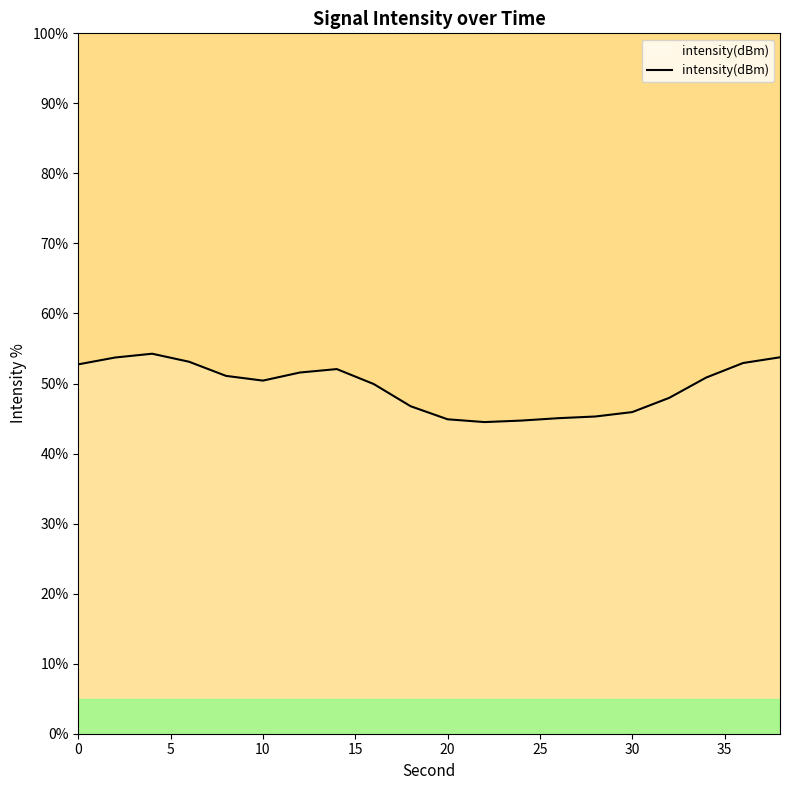

What is the smallest value displayed?

44.5